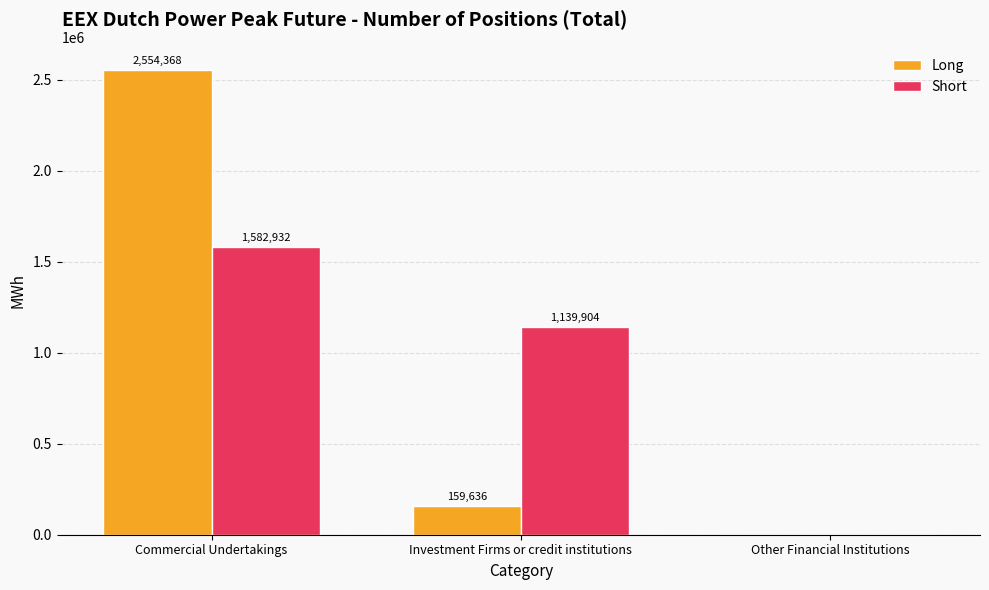

Is it true that Long equals 159636 at Investment Firms or credit institutions?

True